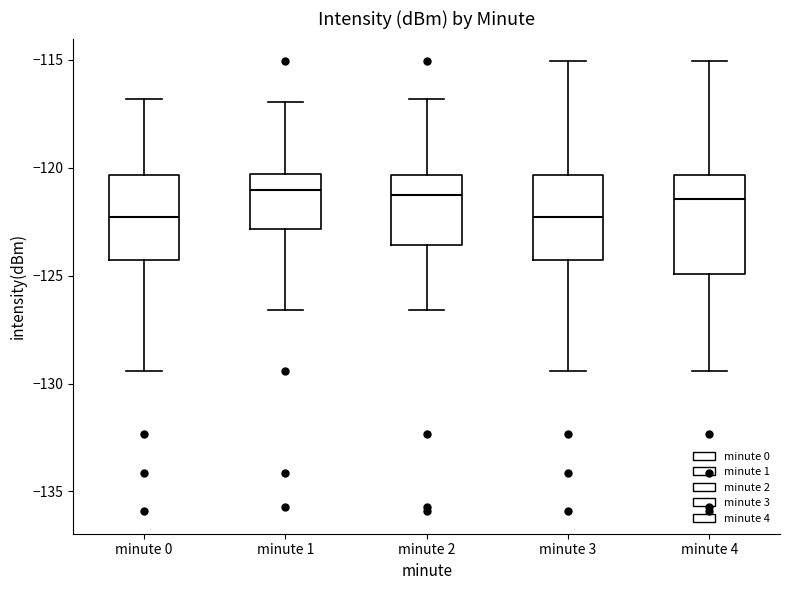

Where is the upper edge of the box for minute 3 on the y-axis? The values are not printed on the chart, so give them approximately, as read against the axis.

-120.5